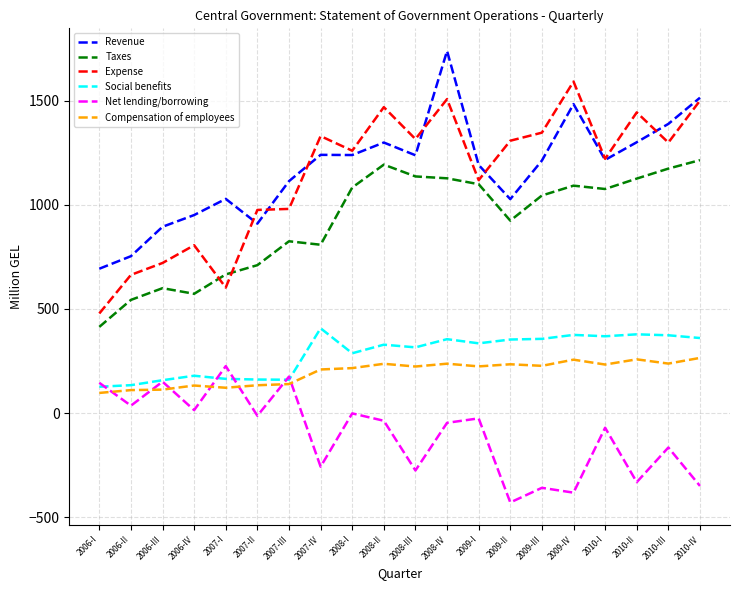

Rank the series at 2008-I from highest to lowest value.

Expense, Revenue, Taxes, Social benefits, Compensation of employees, Net lending/borrowing